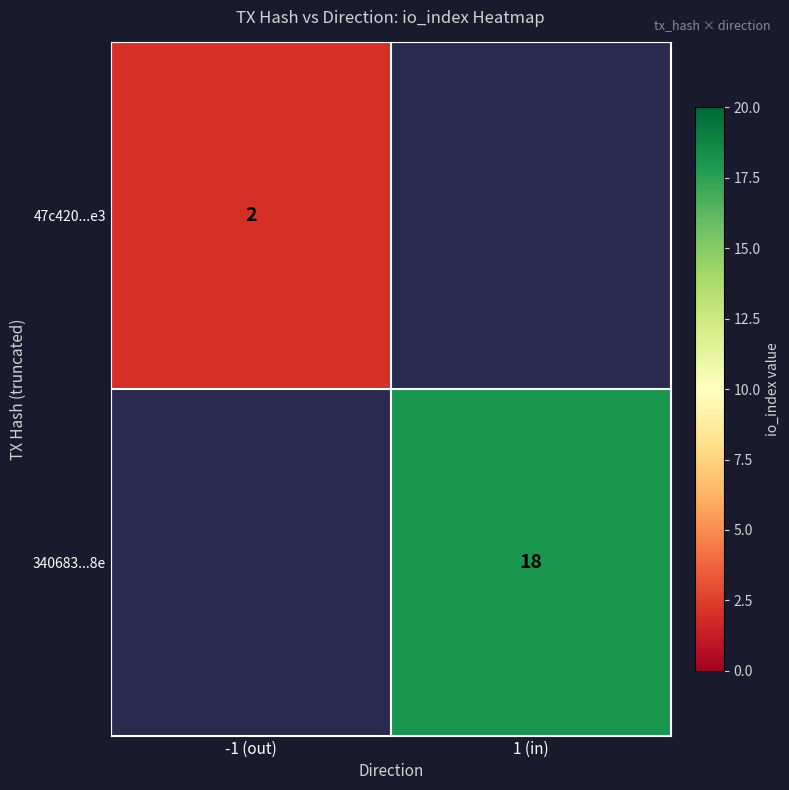

Is it true that 47c420...e3 equals 2 at -1 (out)?

True